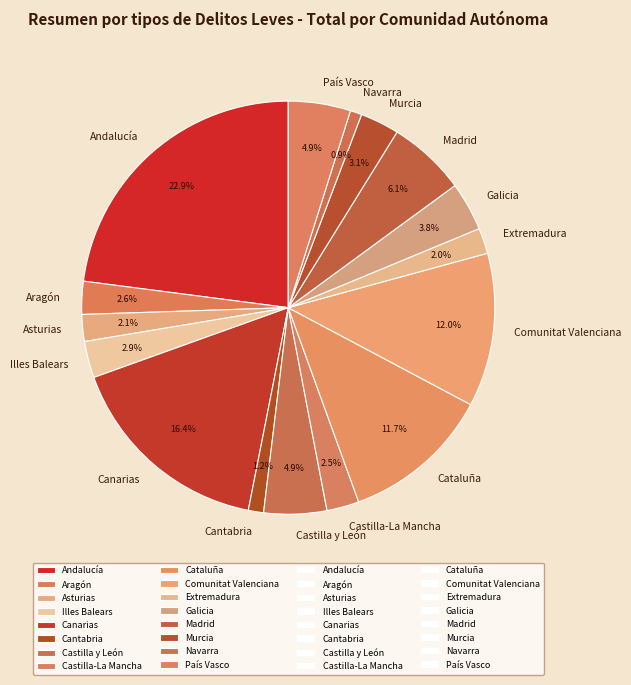

Which slice is the largest?

Andalucía